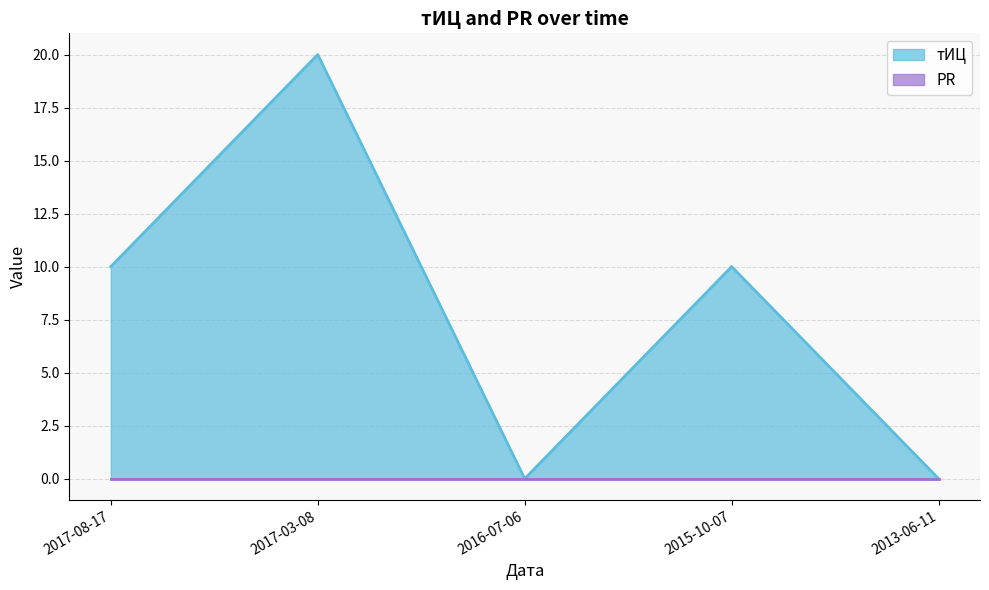

What is the value of the 2nd point from the left?

20